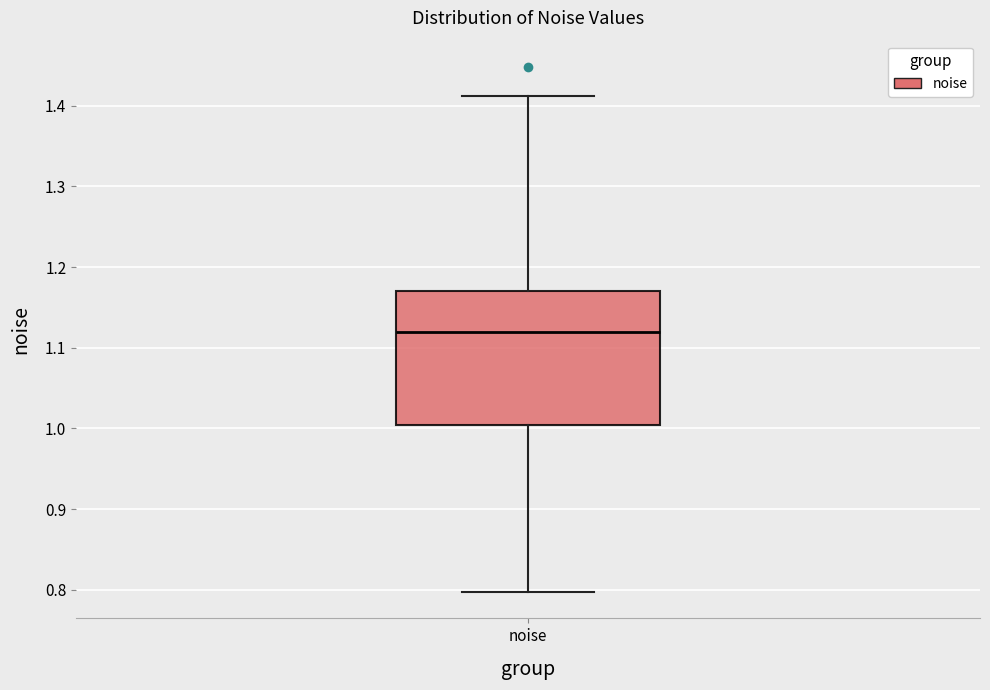

Read this box plot against the y-axis: the position of the median line, the range covered by the box, and the ends of both whiskers. The values are not printed on the chart, so give them approximately, as read against the axis.

median 1.12, box 1.00 to 1.17, whiskers 0.80 to 1.41